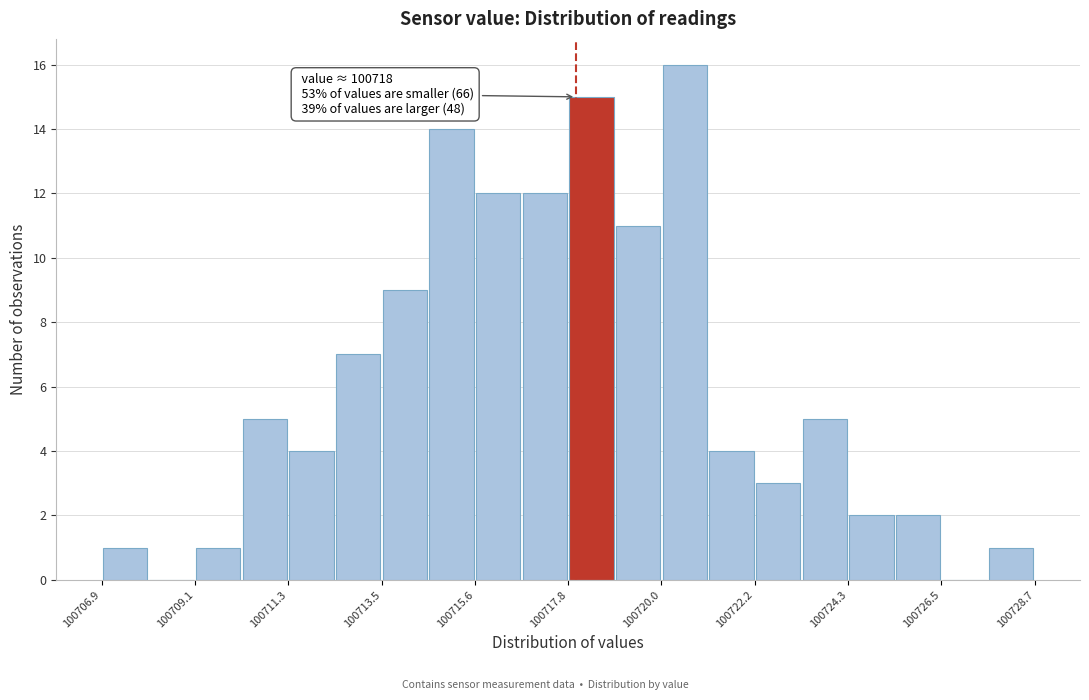

Read against the x-axis, roughly where is the centre of the tallest bar?

100720.5